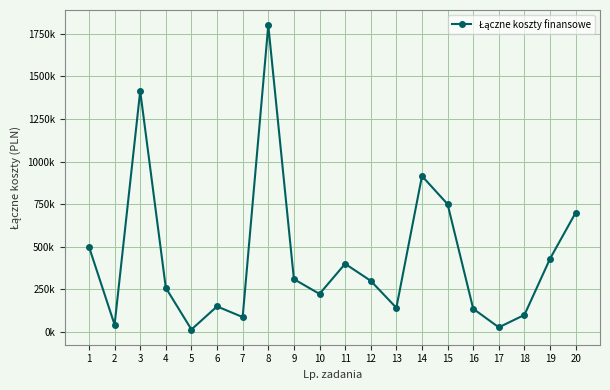

The value at 12 is 300000.0. True or false?

True